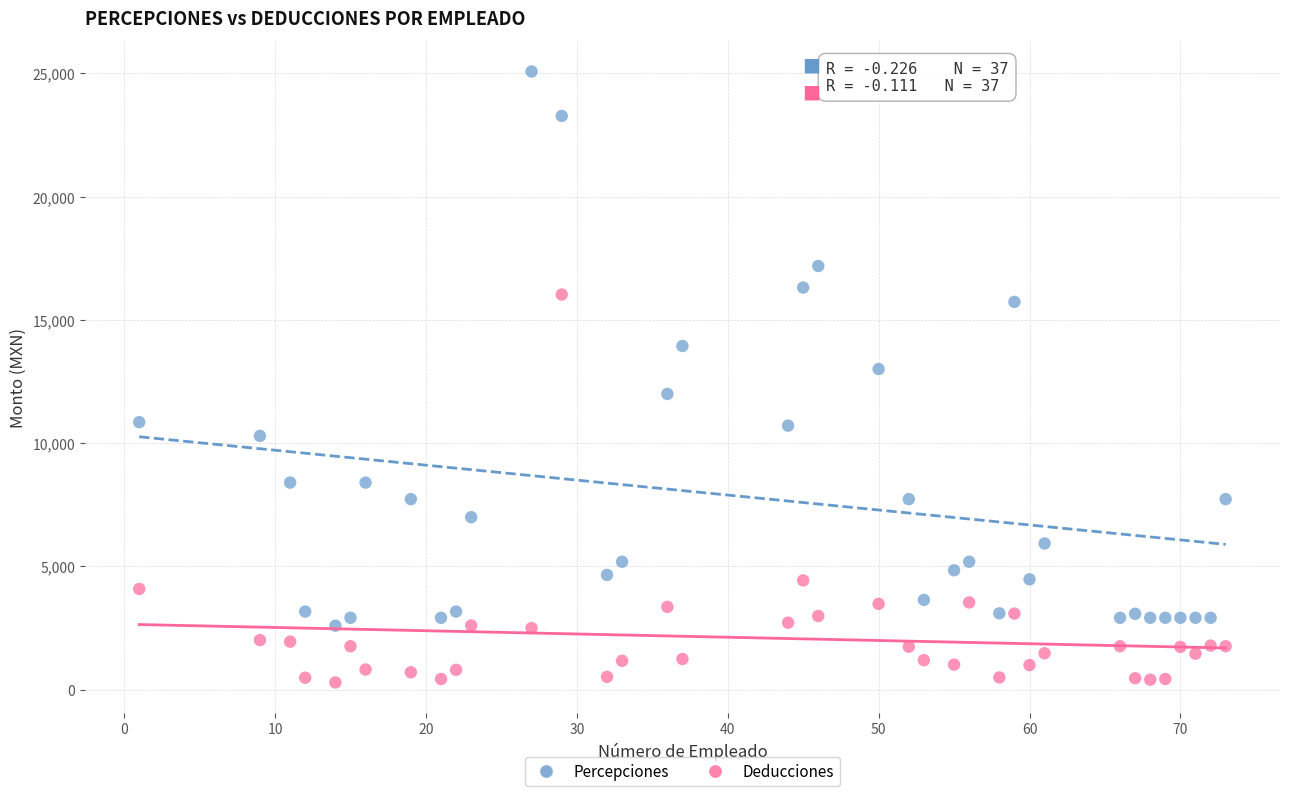

What are all the series names shown in the legend?

Percepciones, Deducciones